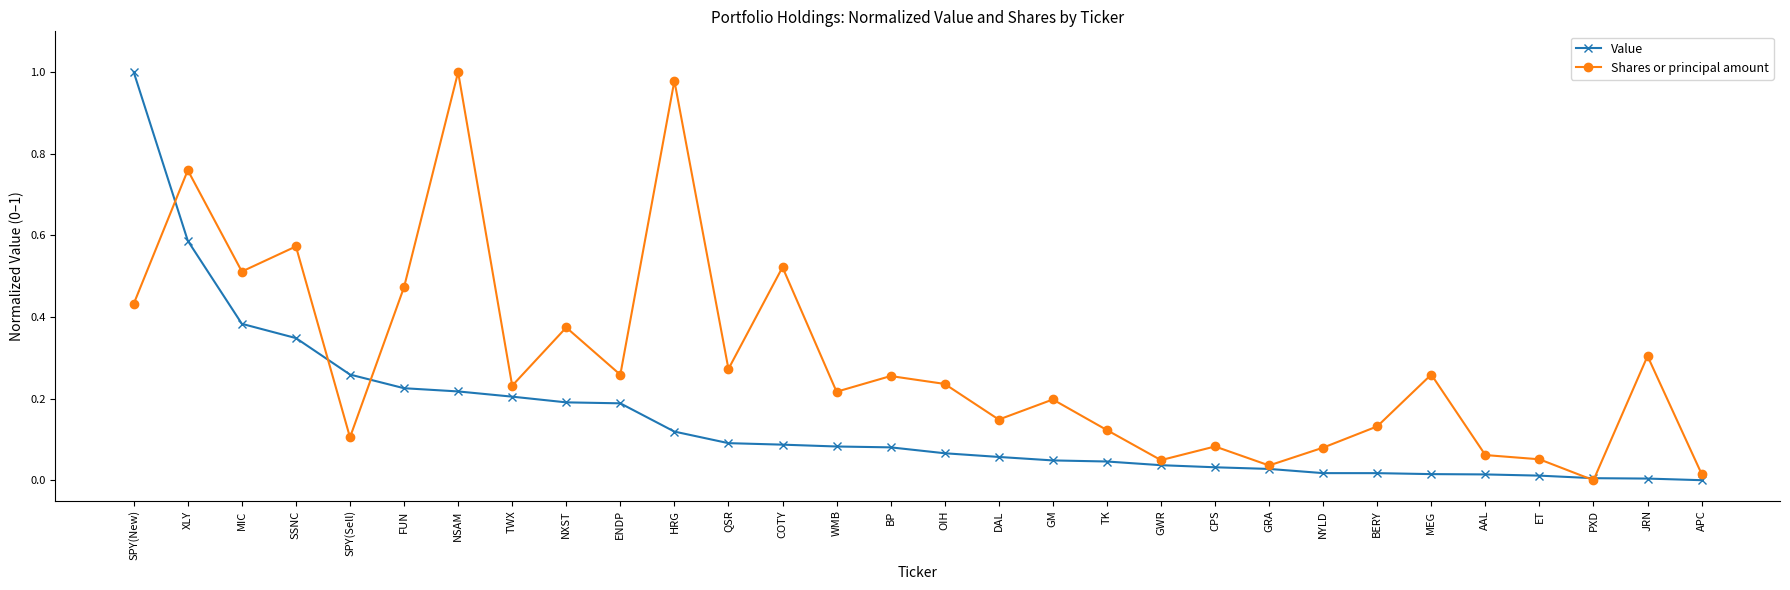

The Shares or principal amount series shows 0.1 at ENDP. True or false?

False